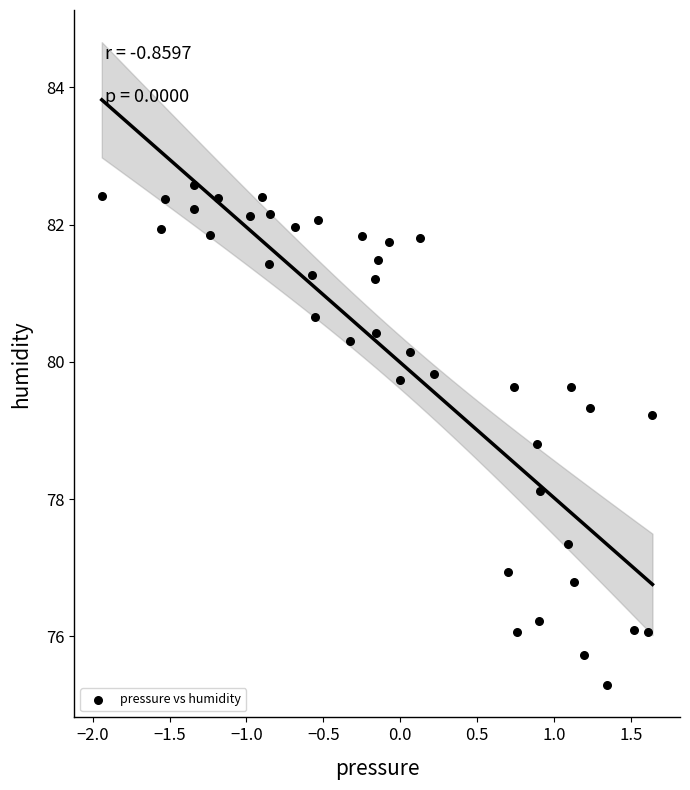

What Y value in the scatter plot is closest to 78?

78.1